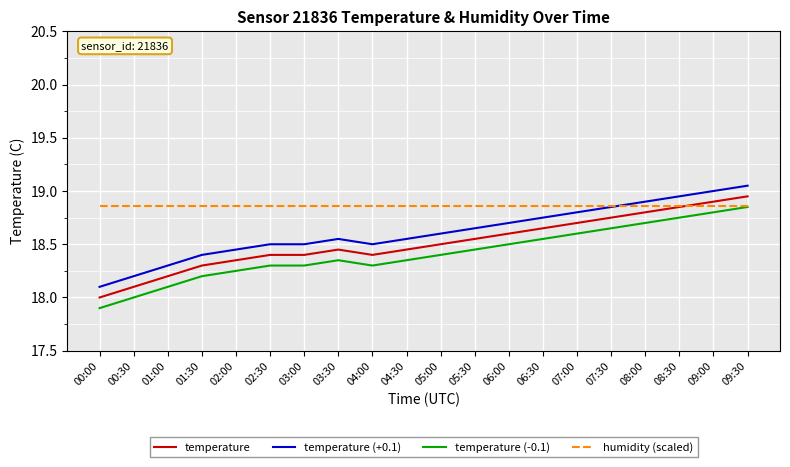

What position from the right is 05:00?

10